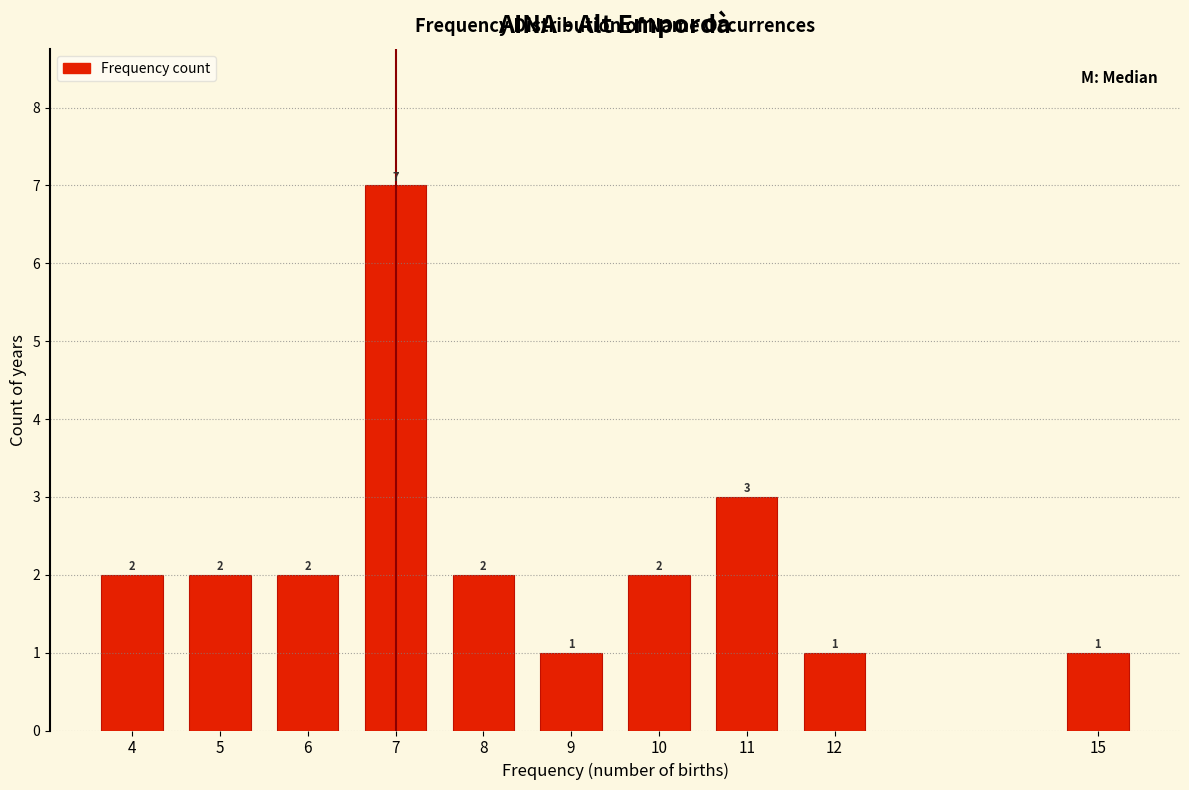

Reading right to left, list all the values displayed in this chart.

1	1	3	2	1	2	7	2	2	2